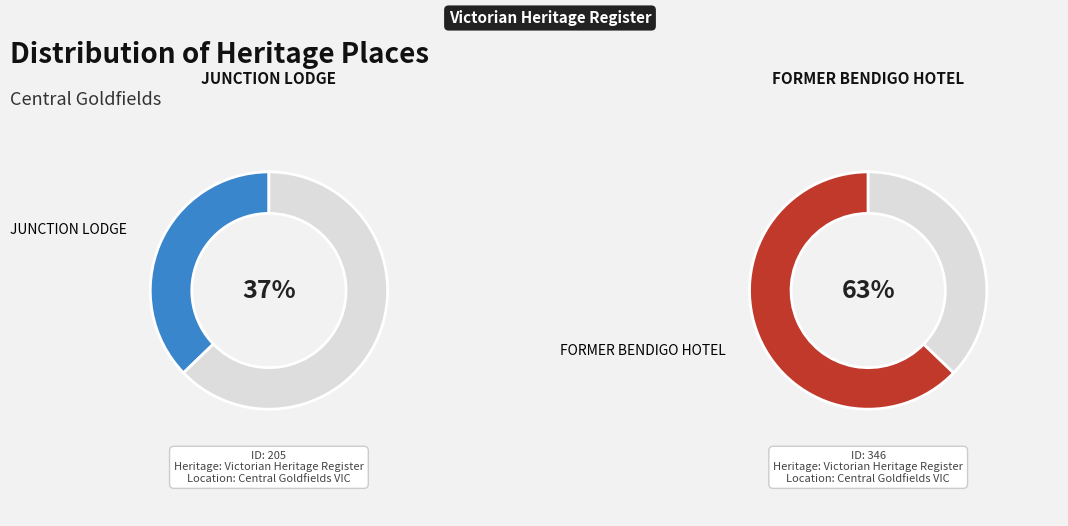

To the nearest percent, what is the difference between the JUNCTION LODGE and FORMER BENDIGO HOTEL slice percentages?

26%